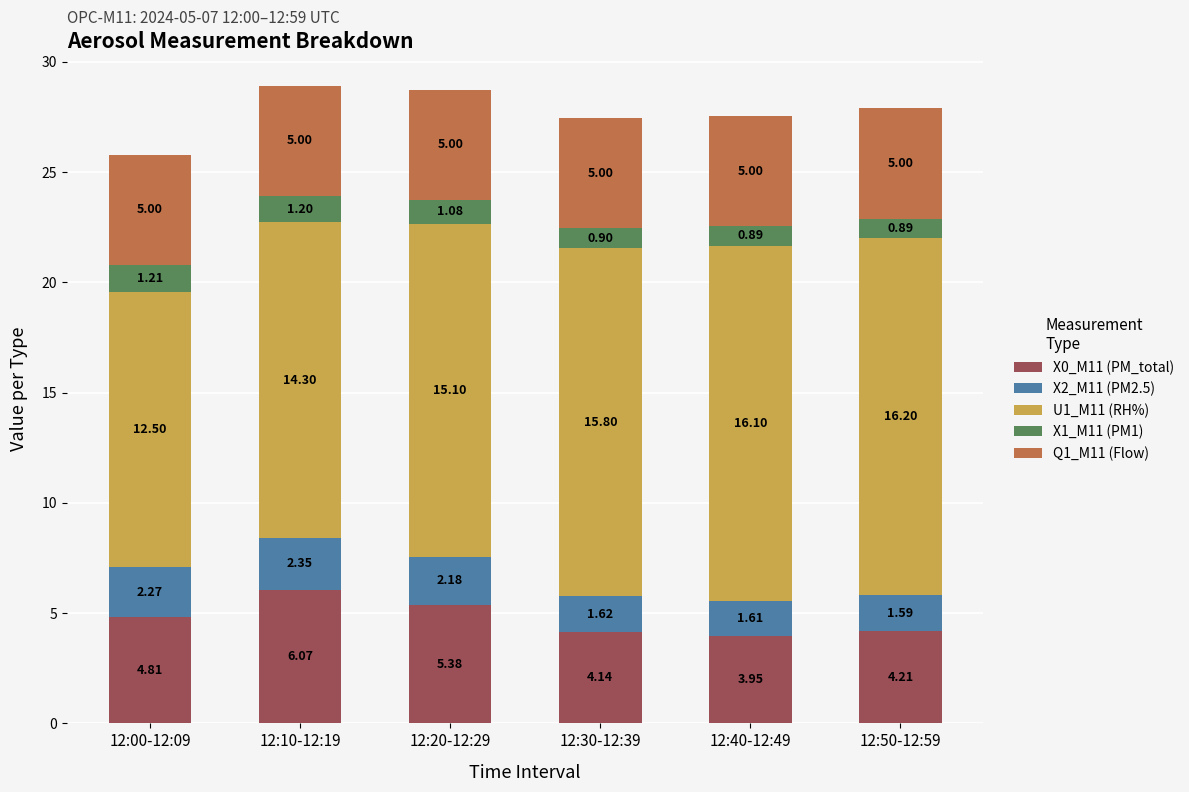

What is the total value across all series at 12:20-12:29?

28.7